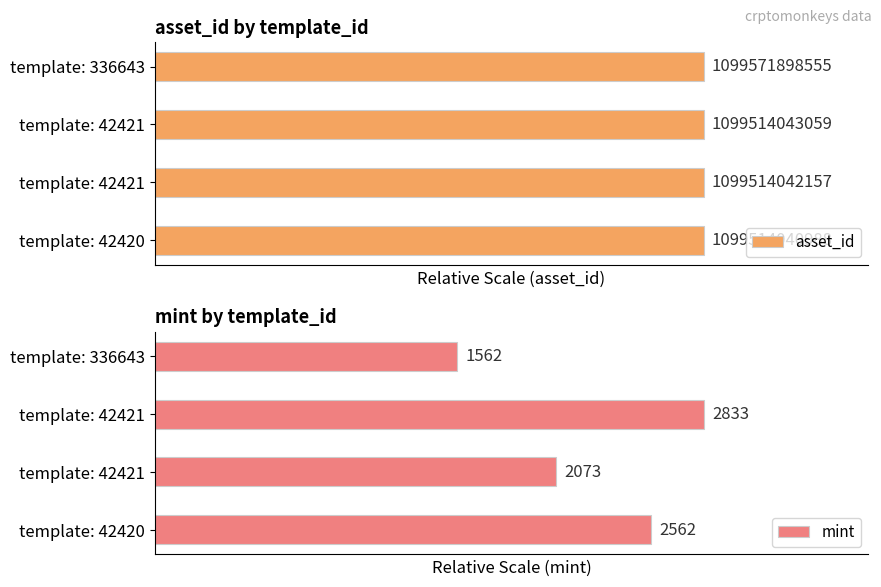

Is the value of asset_id at template: 336643 greater than the value of mint at template: 336643?

Yes